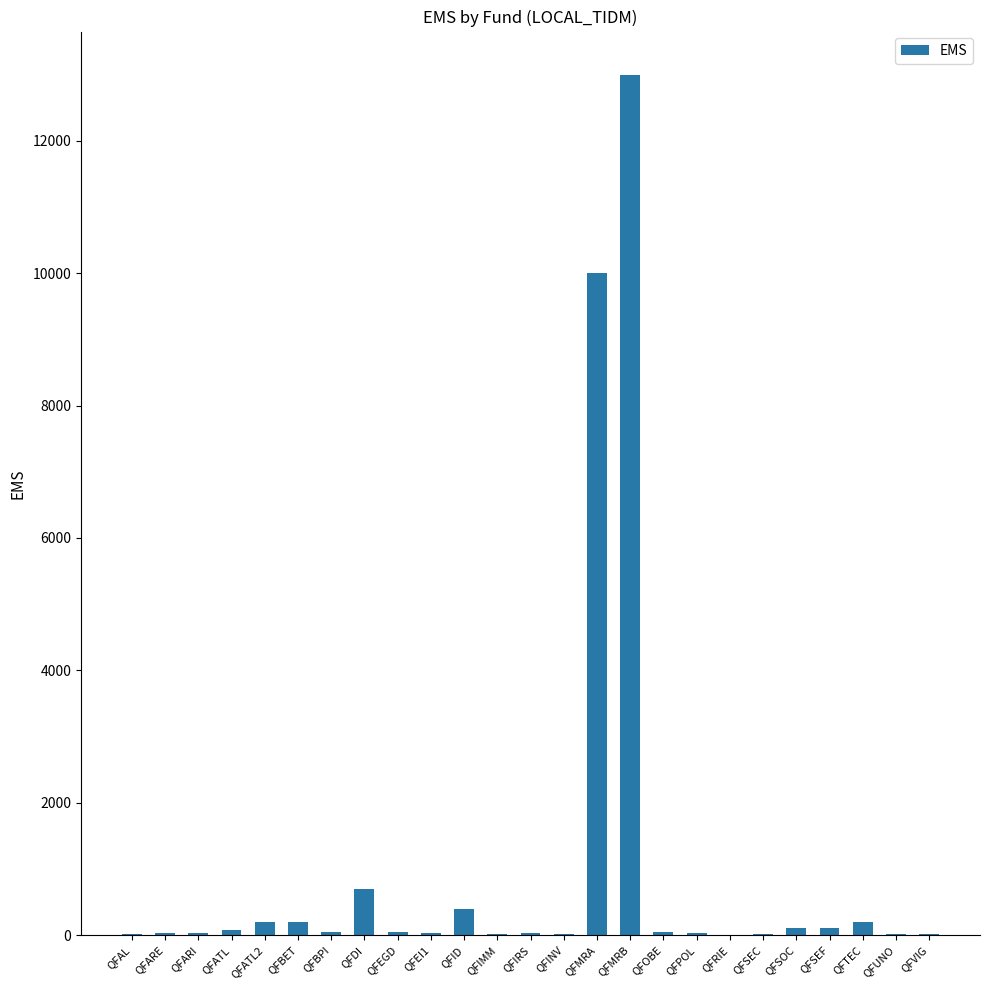

What is the maximum value shown in the chart?

13000